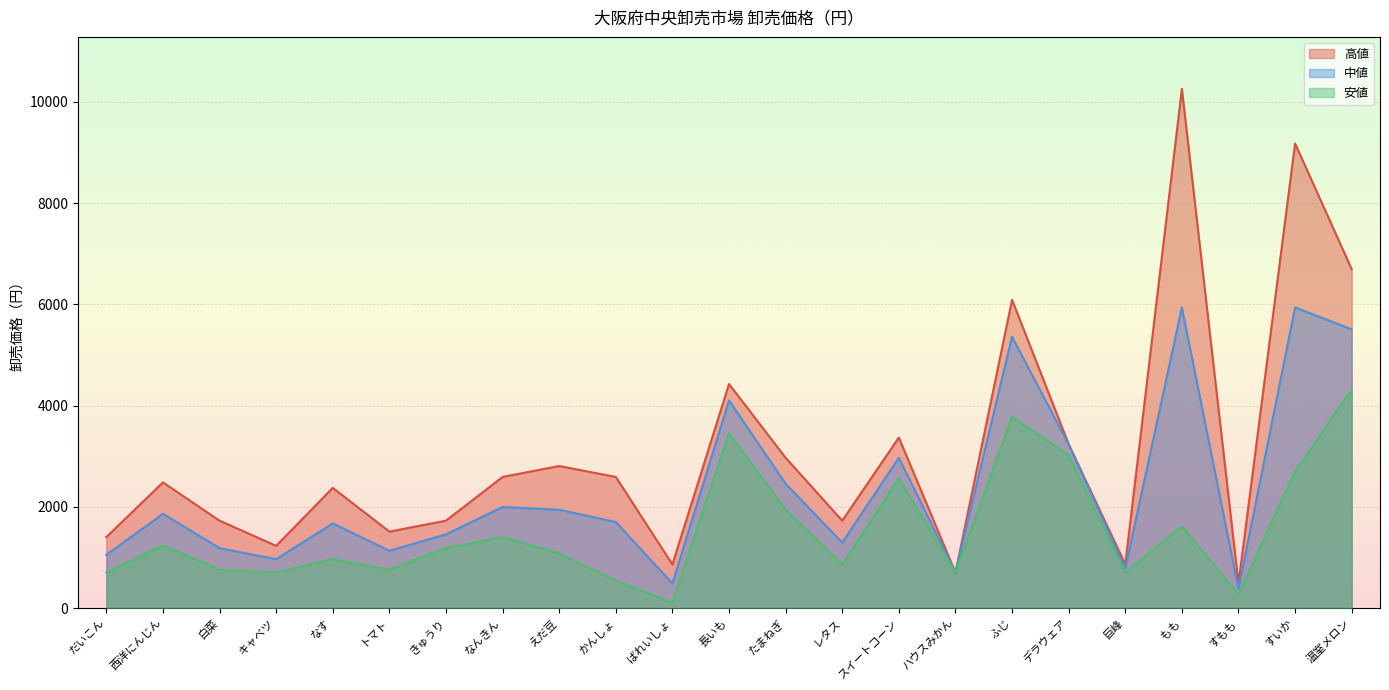

What is the spread (max minus min) of values at 温室メロン?

2376